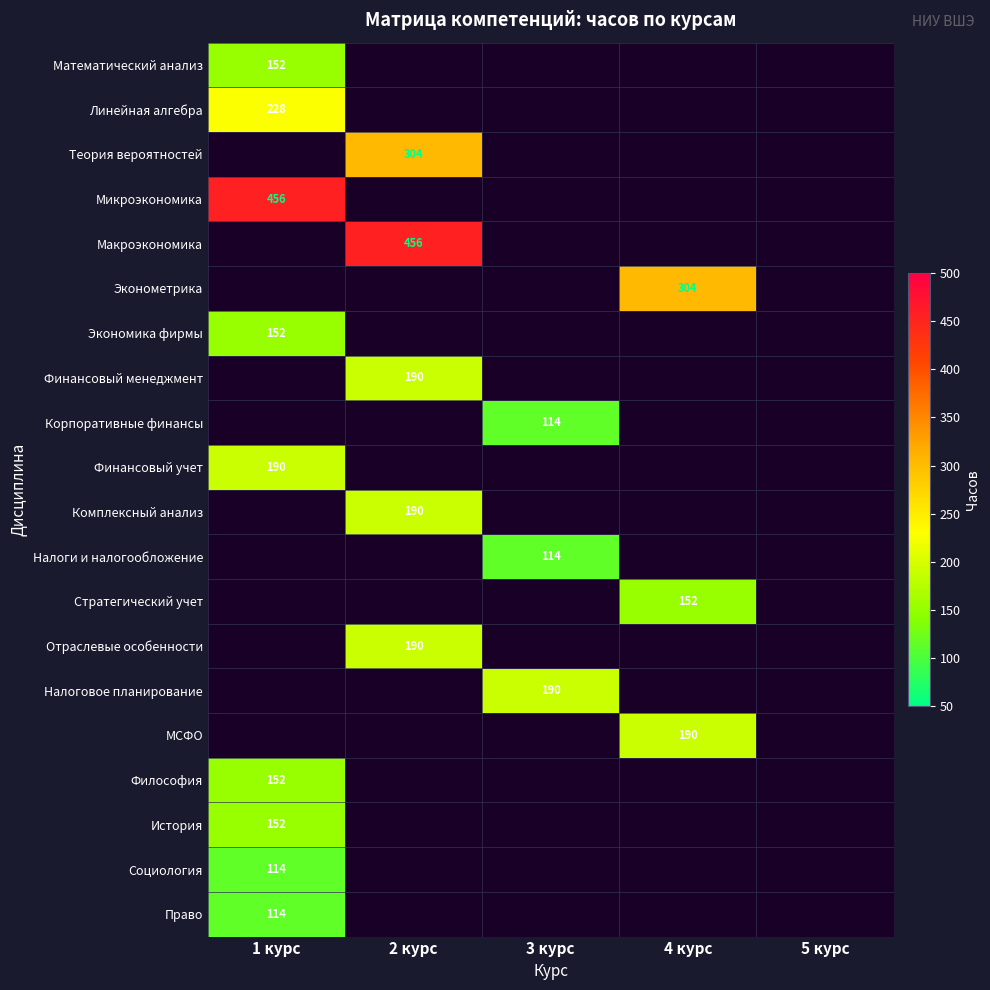

What is the sum of all Финансовый менеджмент values?

190